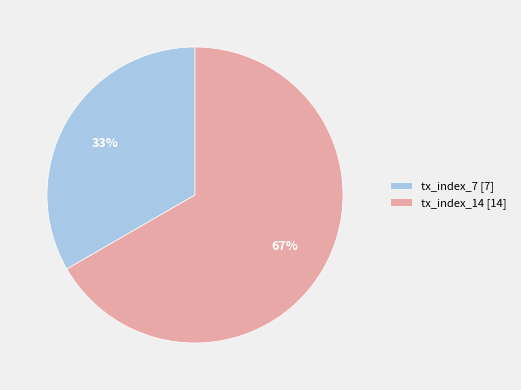

Approximately how many times larger is the value at tx_index_7 compared to tx_index_14?

0.5